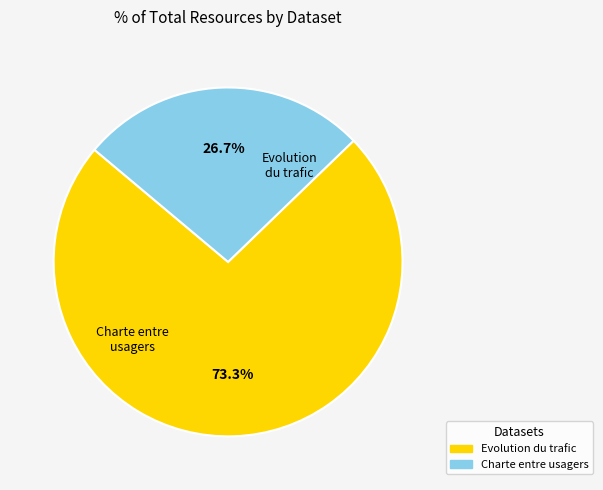

Is there a majority slice in this chart?

Yes